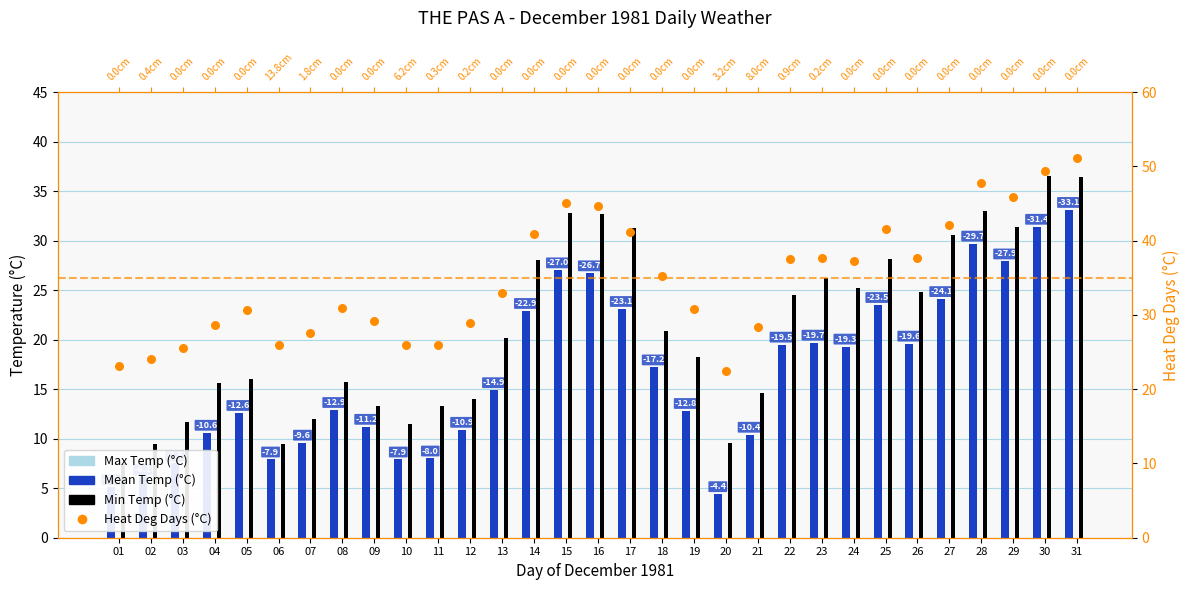

Which series has the largest total across all categories?

Heat Deg Days